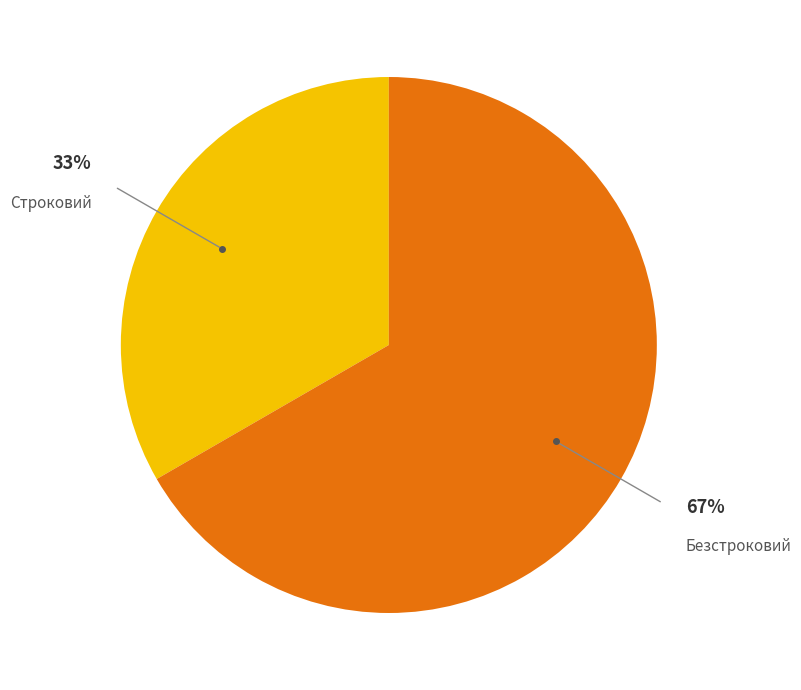

Does any single category account for the majority?

Yes